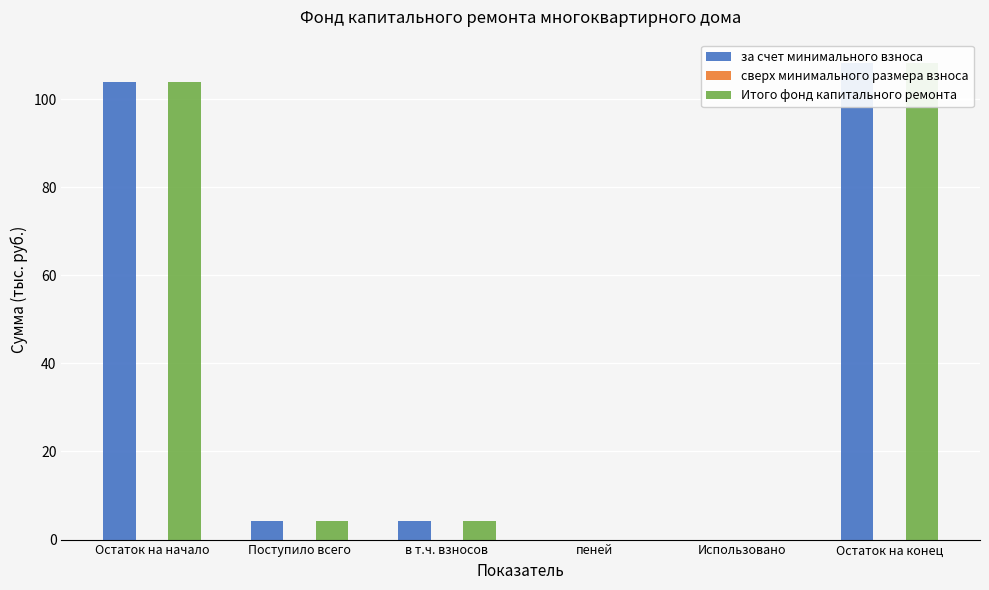

Reading left to right, list all the values displayed in this chart.

за счет минимального взноса: 103.8	4.3	4.3	0.0	0.0	108.1
сверх минимального размера взноса: 0.0	0.0	0.0	0.0	0.0	0.0
Итого фонд капитального ремонта: 103.8	4.3	4.3	0.0	0.0	108.1